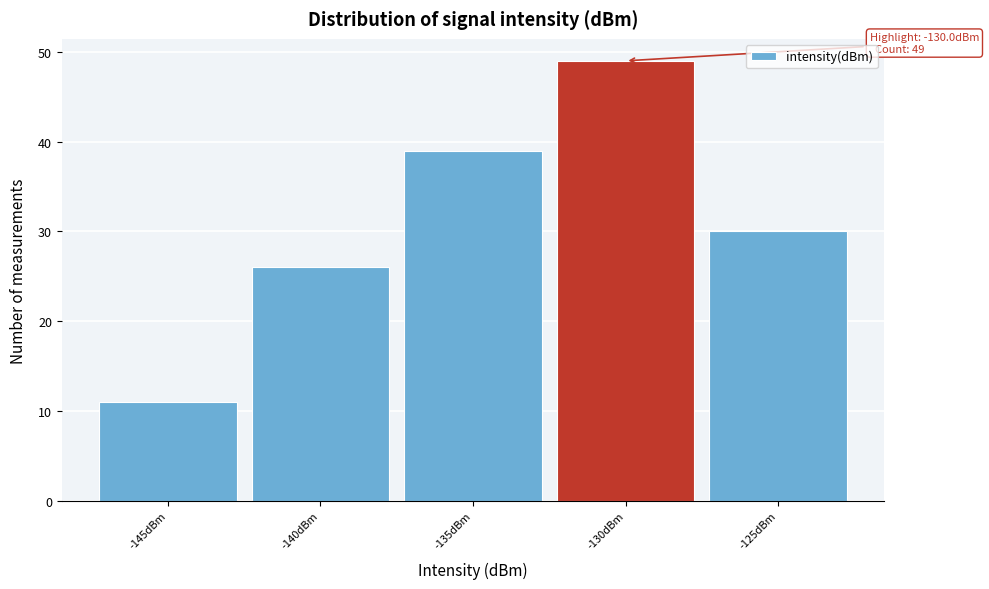

Reading right to left, transcribe all the data shown in this chart.

-125dBm=30	-130dBm=49	-135dBm=39	-140dBm=26	-145dBm=11